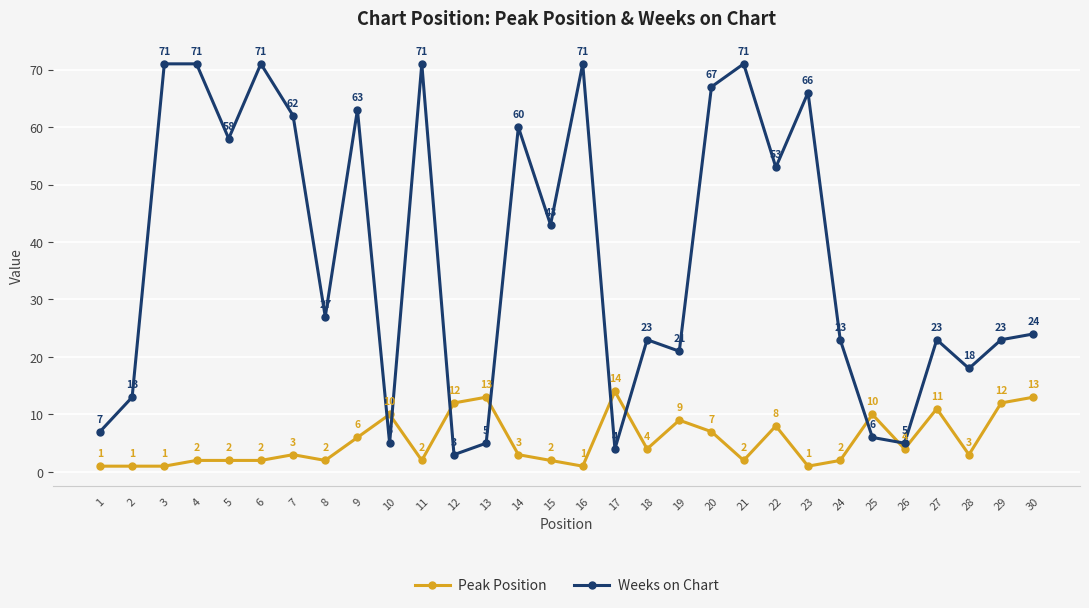

What is the minimum value for Weeks on Chart?

3